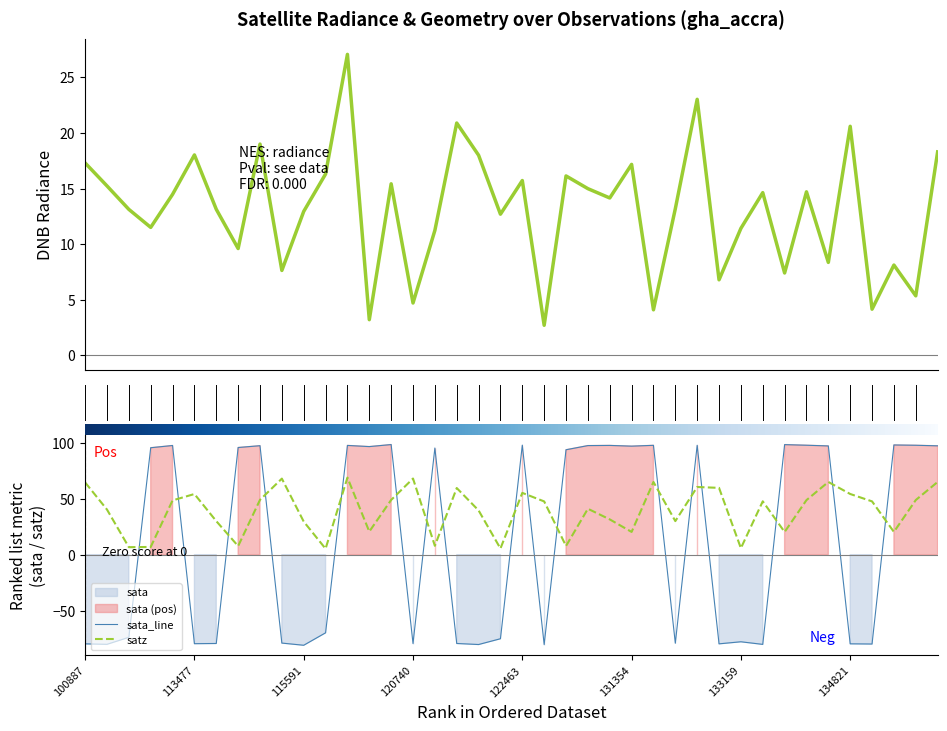

The satz series shows 55.3 at 122463. True or false?

True